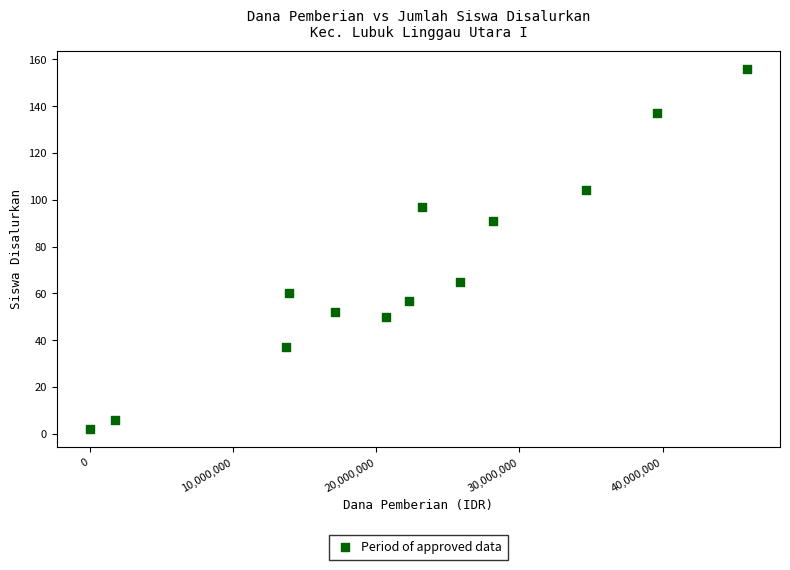

What Y value in the scatter plot is closest to 79?

91